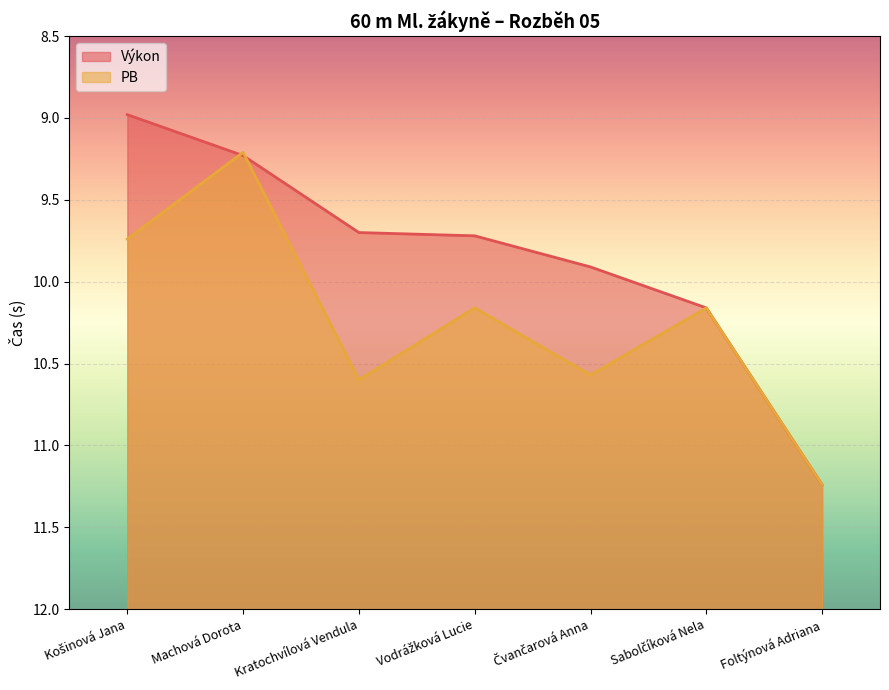

What is the approximate value of Výkon at Machová Dorota?

9.2